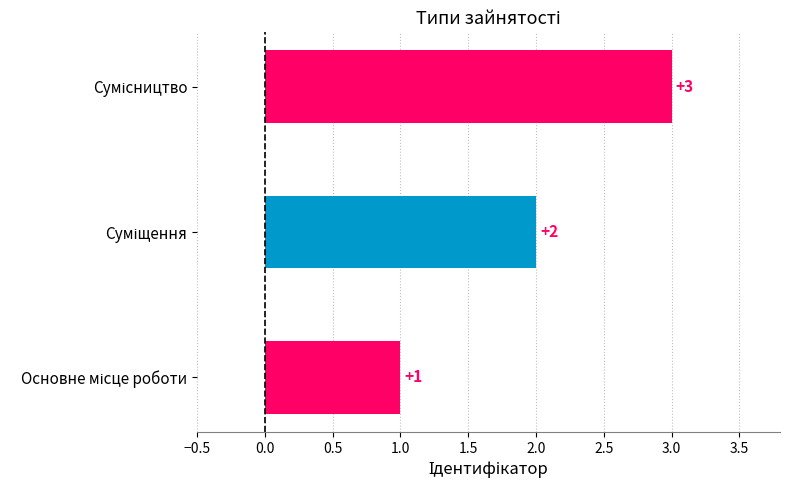

What is the maximum value shown in the chart?

3